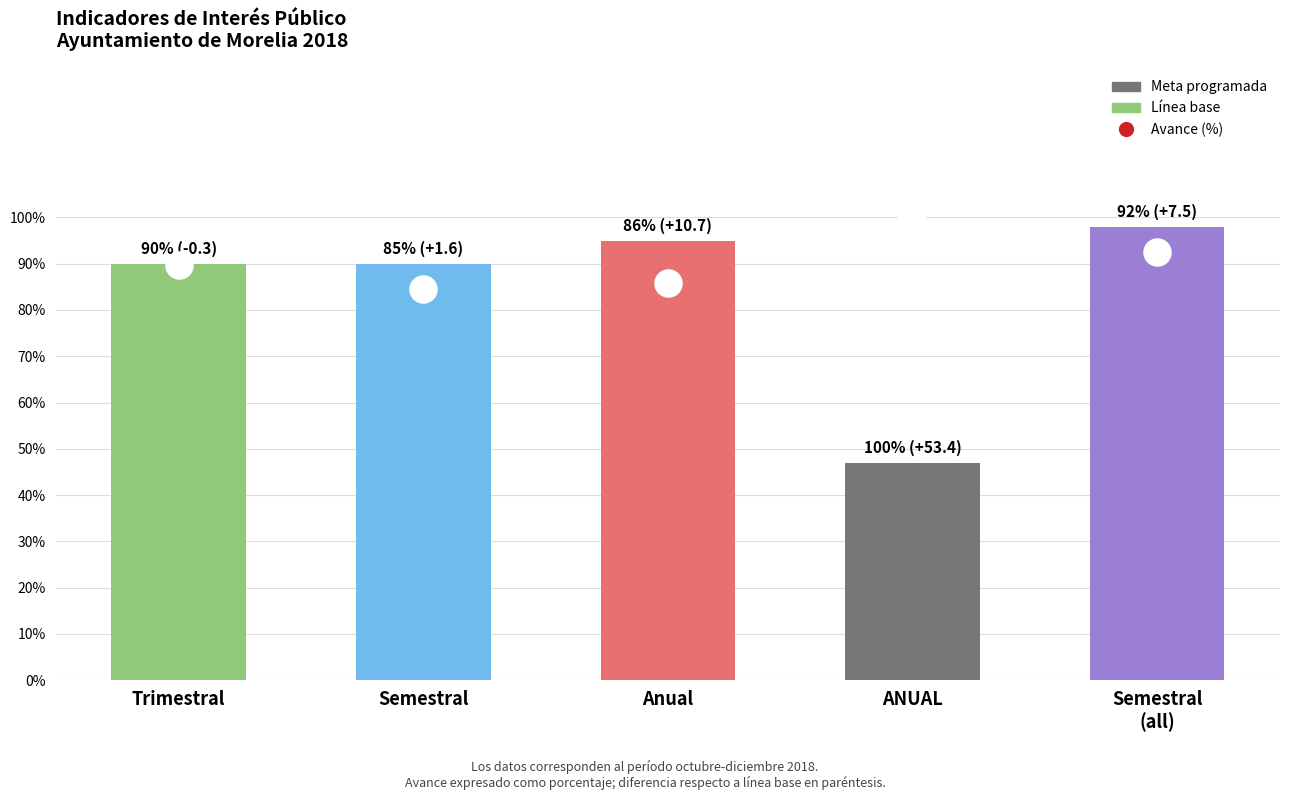

What is the label of the 4th bar from the right?

Semestral